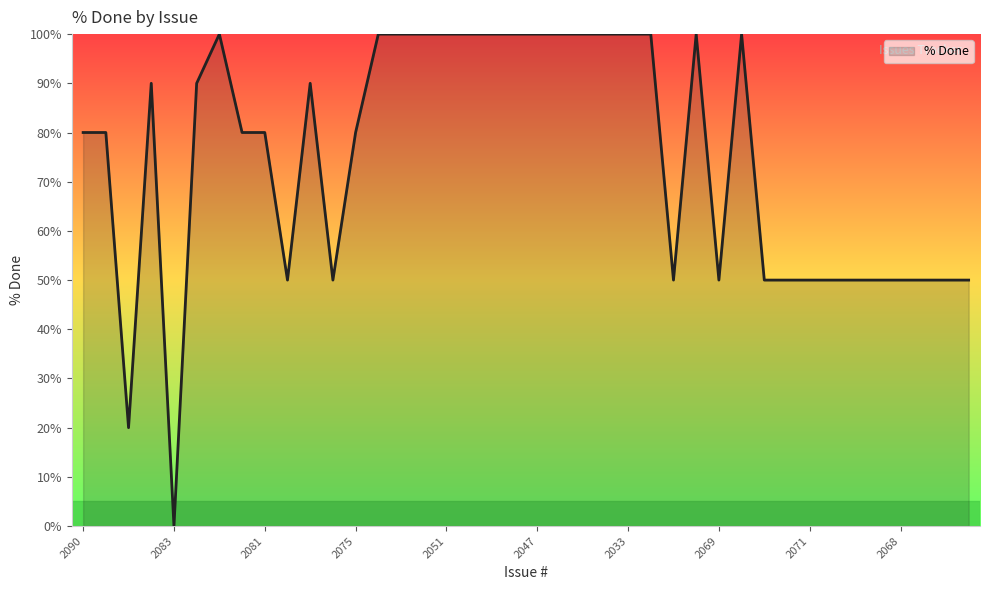

True or false: there are more than 1 points higher than both neighbors.

True